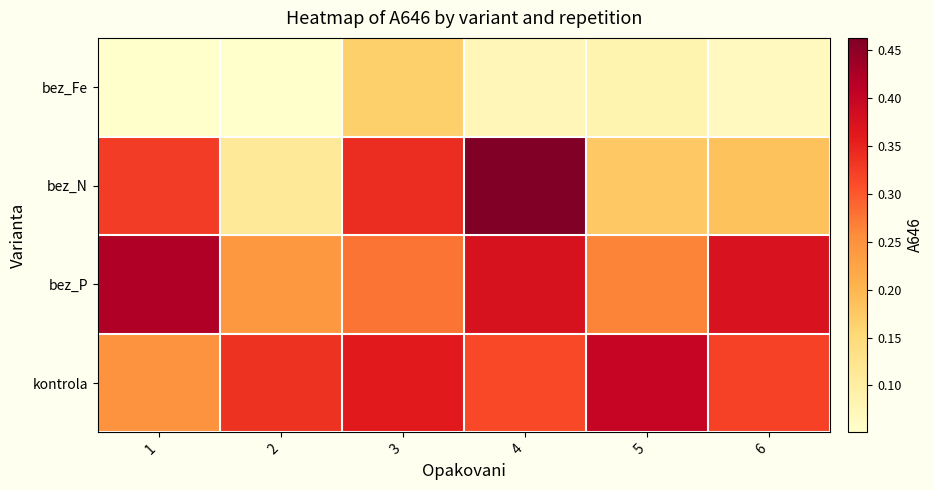

Reading right to left, transcribe all the data shown in this chart.

bez_Fe: 6=0.1	5=0.1	4=0.1	3=0.2	2=0.1	1=0.1
bez_N: 6=0.2	5=0.2	4=0.5	3=0.3	2=0.1	1=0.3
bez_P: 6=0.4	5=0.3	4=0.4	3=0.3	2=0.2	1=0.4
kontrola: 6=0.3	5=0.4	4=0.3	3=0.4	2=0.3	1=0.2